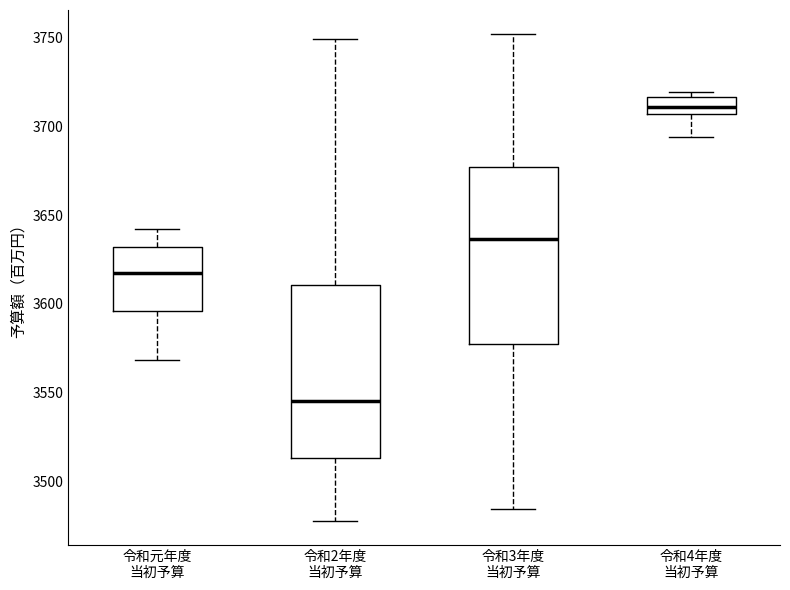

Reading left to right, transcribe this box plot: for each box, give where its median line is, the range the box spans, and where its two whiskers end, as read against the y-axis. The values are not printed on the chart, so give them approximately, as read against the axis.

令和元年度 当初予算: median 3615, box 3595 to 3630, whiskers 3570 to 3640
令和2年度 当初予算: median 3545, box 3515 to 3610, whiskers 3480 to 3750
令和3年度 当初予算: median 3635, box 3575 to 3675, whiskers 3485 to 3750
令和4年度 当初予算: median 3710, box 3705 to 3715, whiskers 3695 to 3720